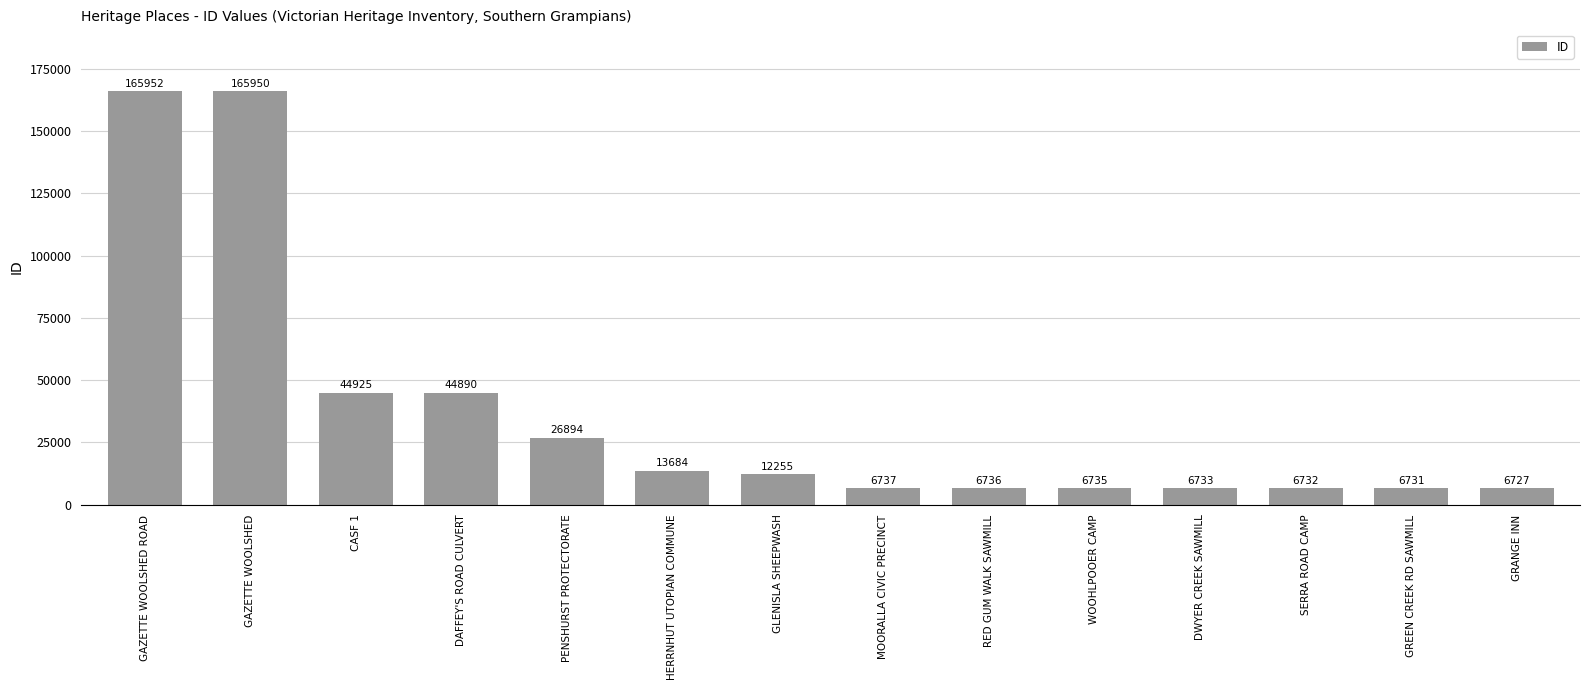

What is the value of the 14th bar from the left?

6727